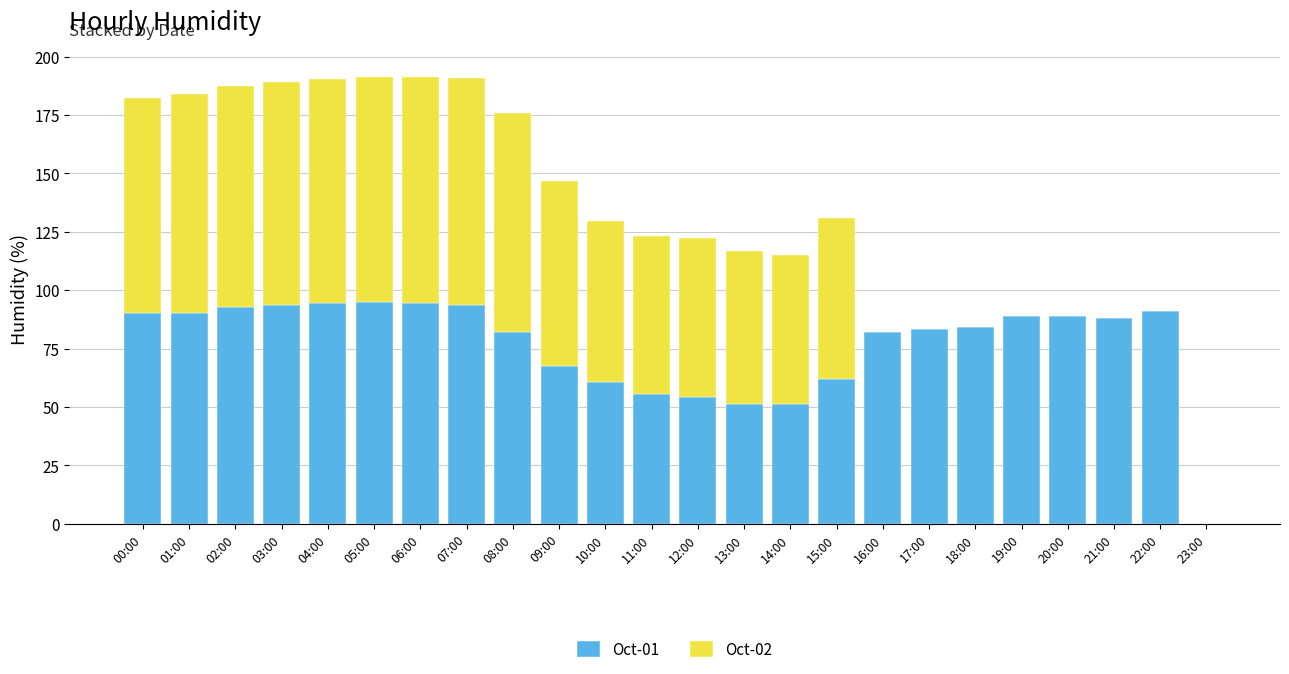

What is the total value across all series at 13:00?

116.8